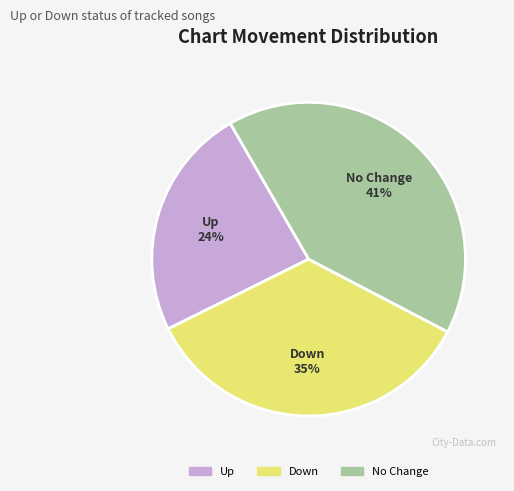

What percentage is the Up slice, to the nearest percent?

24%